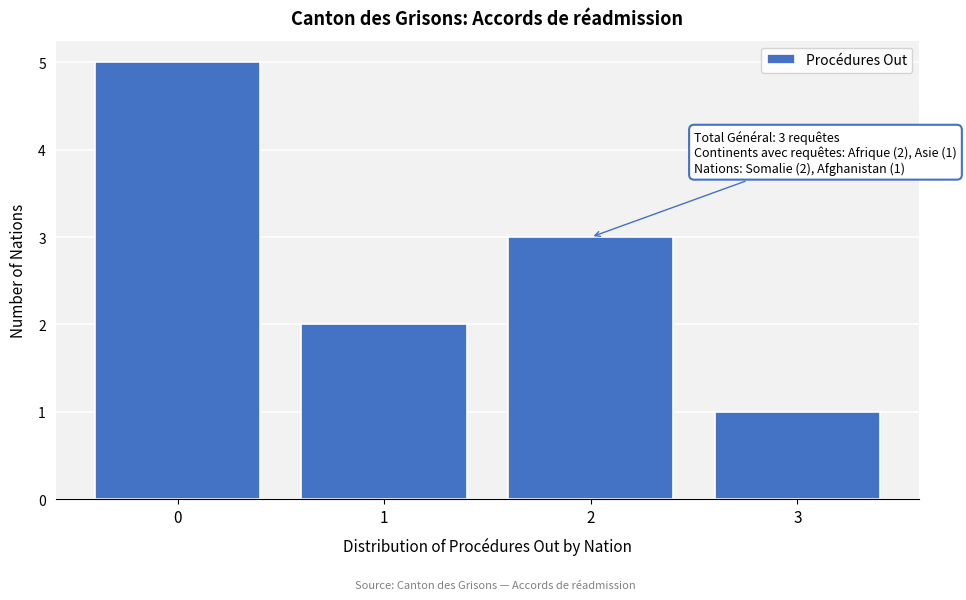

Over which range of the x-axis is the bar tallest?

-0.5 to 0.5